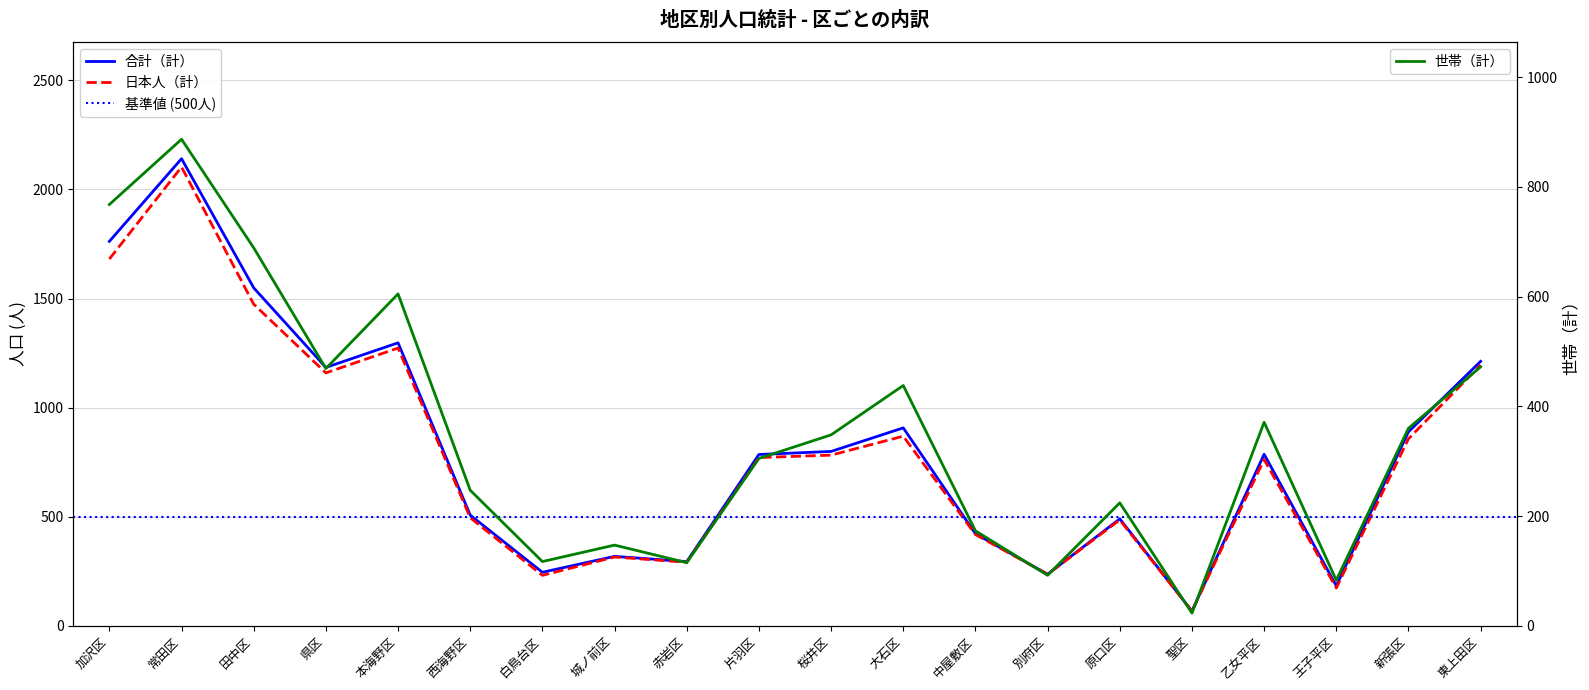

The value of 合計（計） at 城ノ前区 is 472. True or false?

False